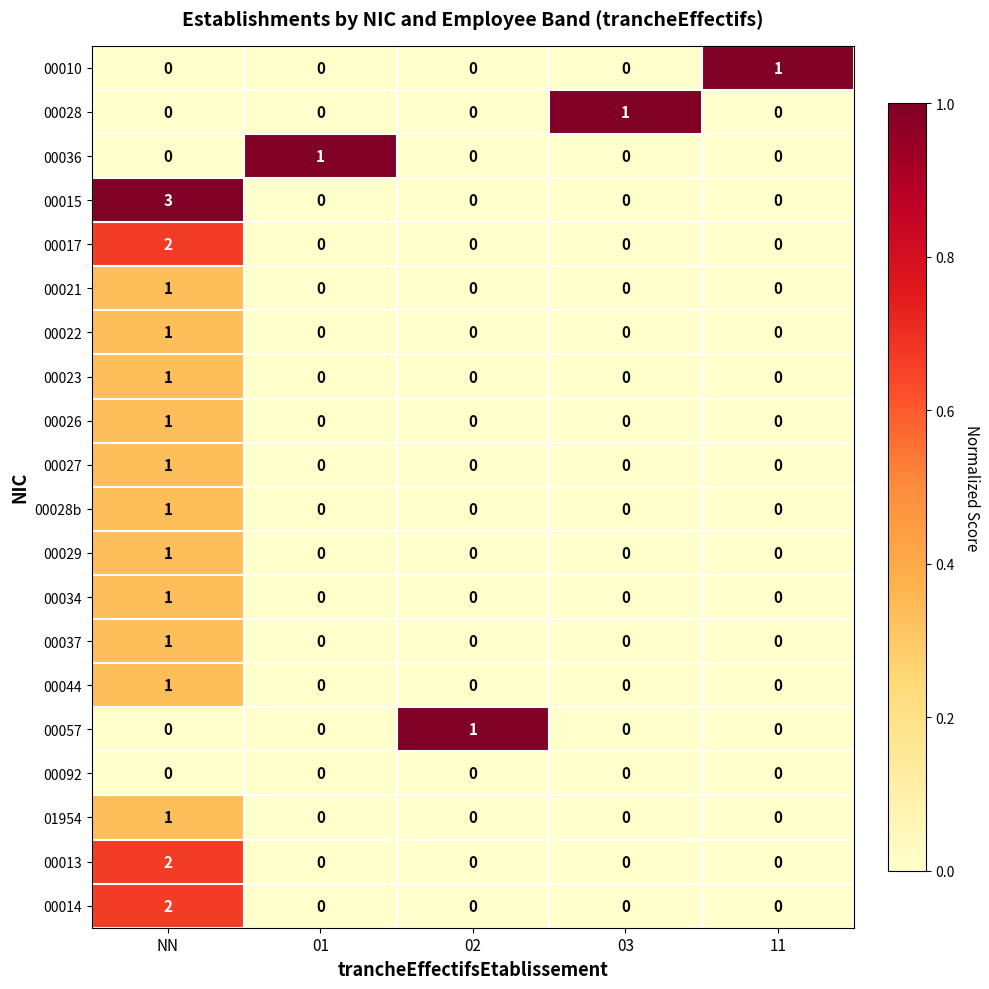

Which series has the widest spread of values?

00015